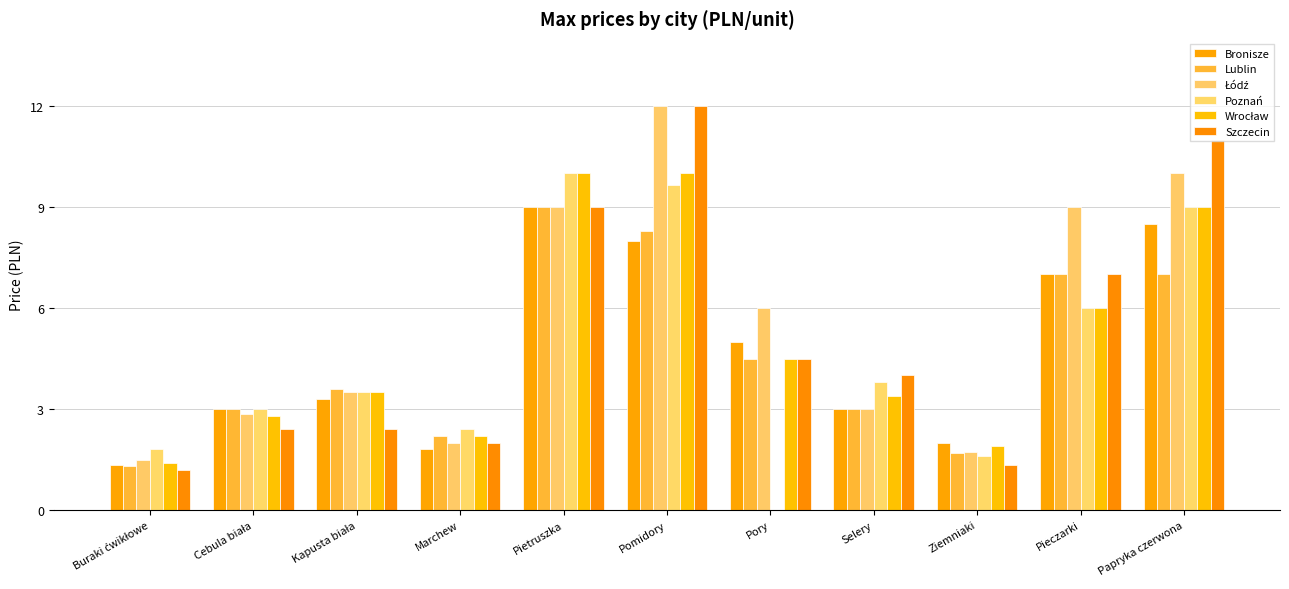

Is it true that Wrocław equals 2.0 at Buraki ćwikłowe?

False